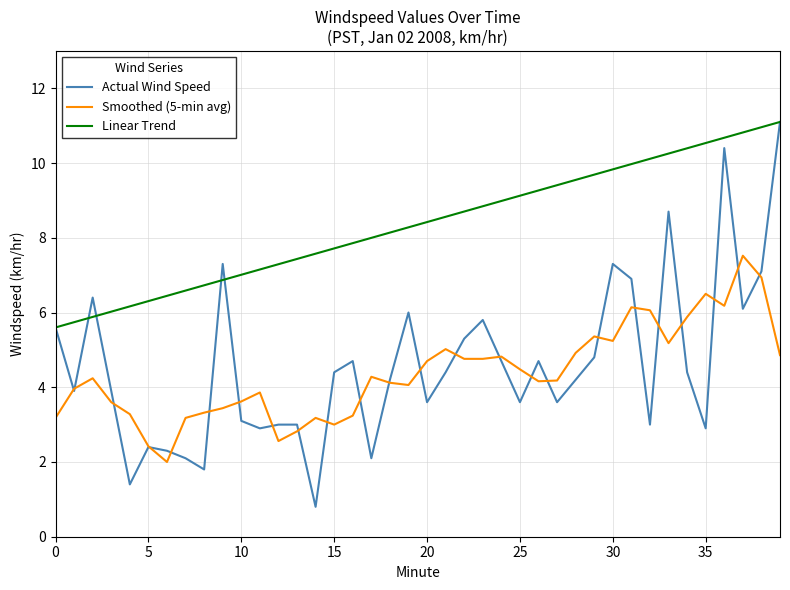

True or false: Linear Trend and Smoothed (5-min avg) cross at least once.

False